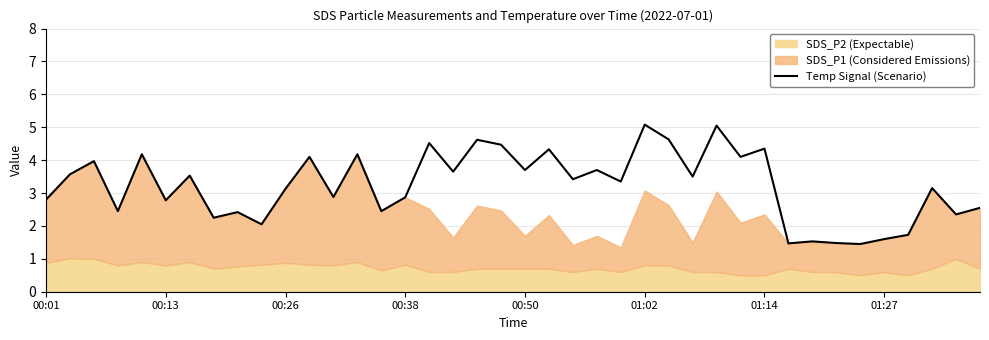

The value of Temp Signal (Scenario) at 00:01 is 2.8. True or false?

True